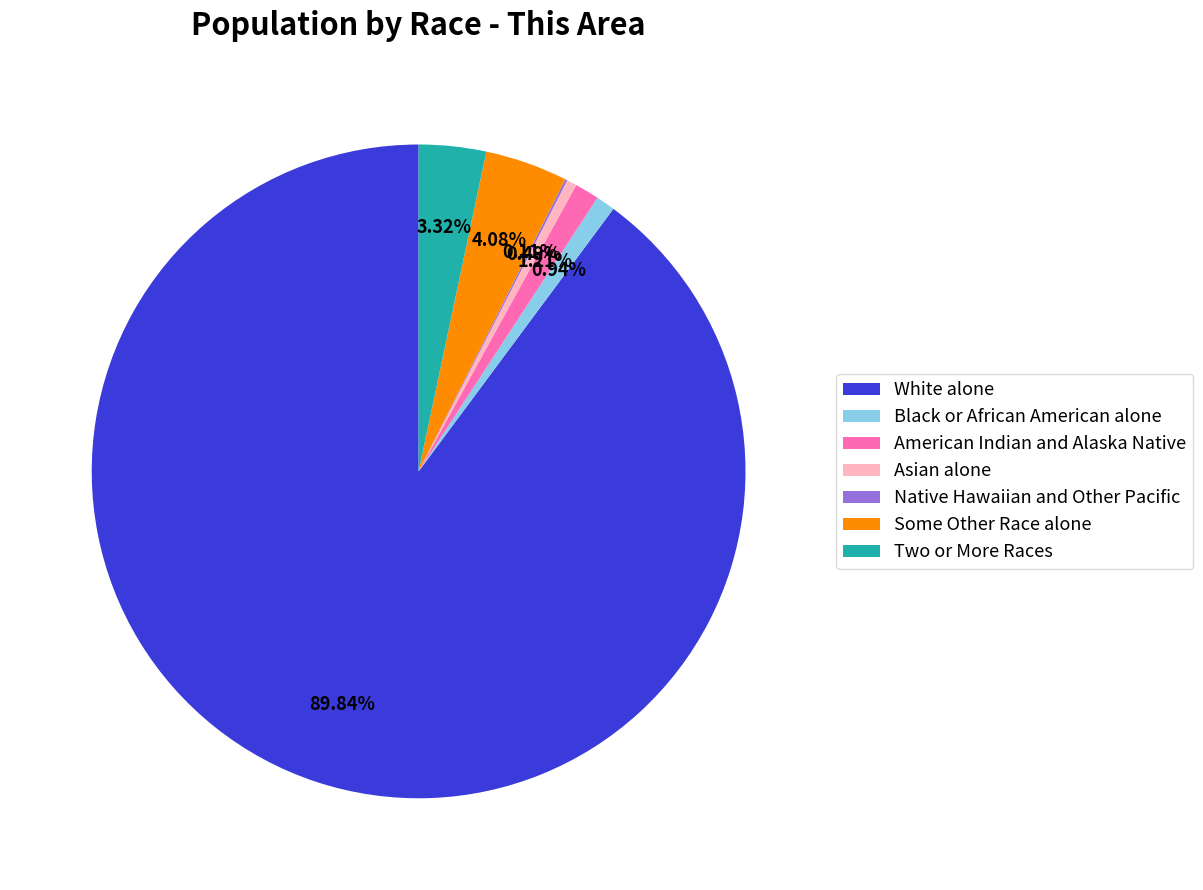

Which slice is the largest?

White alone